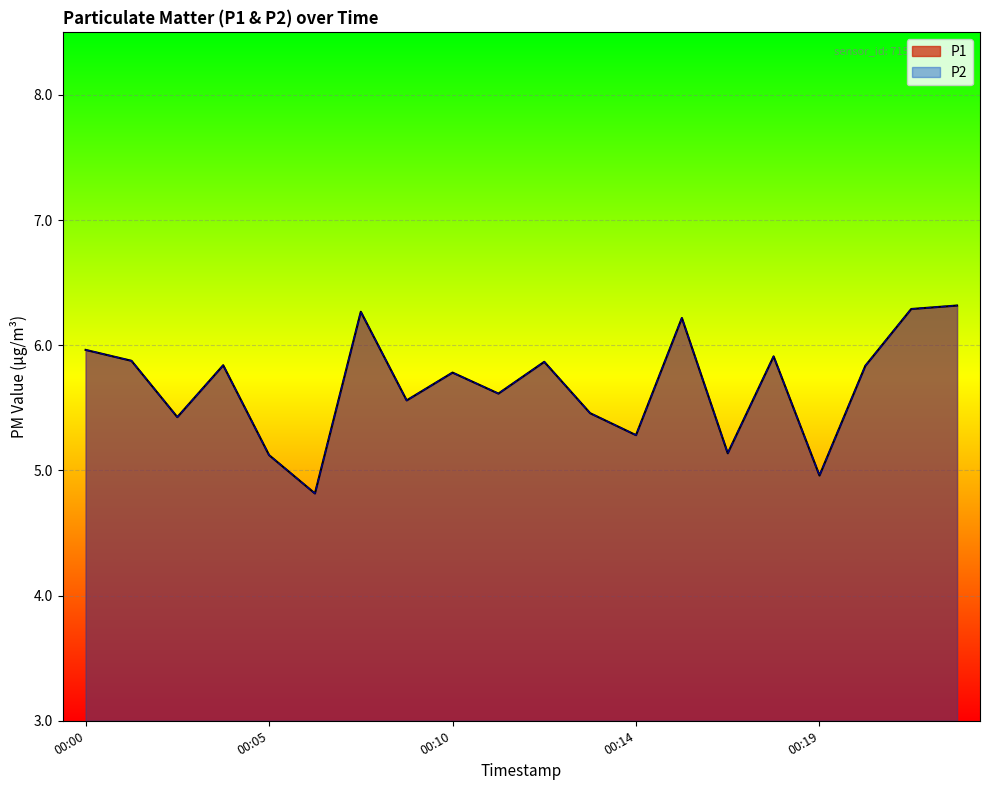

True or false: P2 and P1 cross at least once.

False